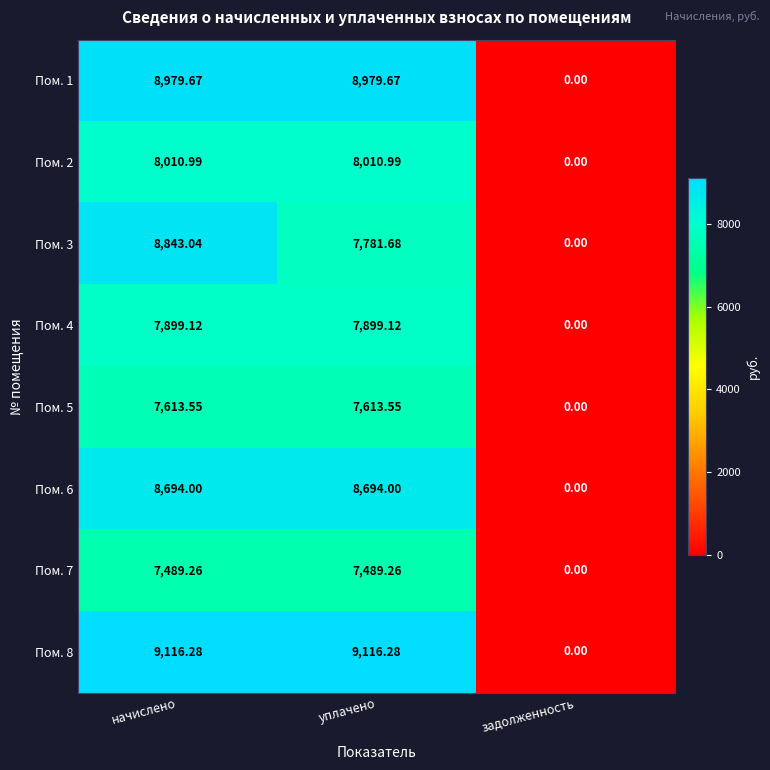

Rank the categories by Пом. 3 value from lowest to highest.

задолженность, уплачено, начислено